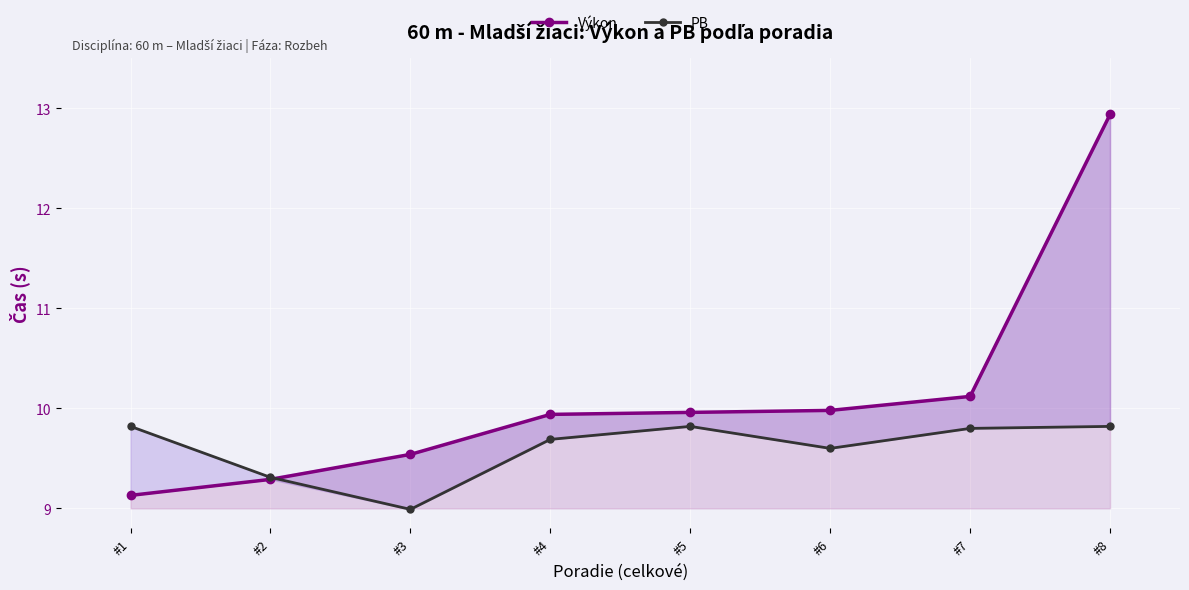

Rank the series at #4 from highest to lowest value.

Výkon, PB